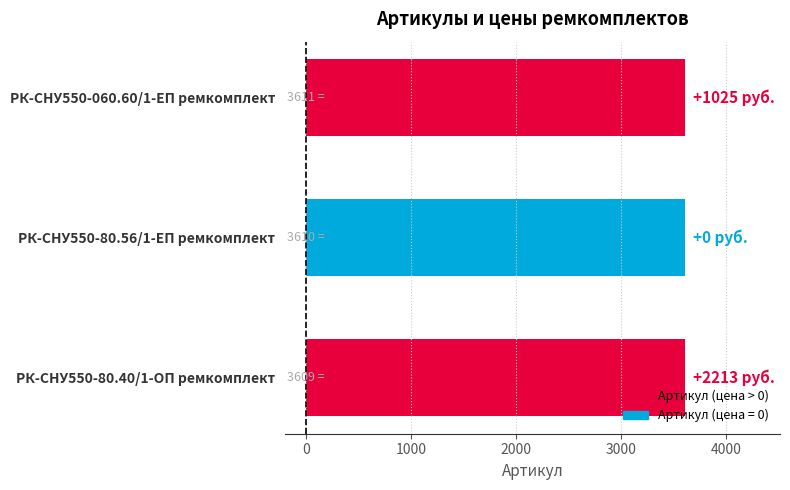

Is it true that the value at РК-СНУ550-060.60/1-ЕП ремкомплект is 785?

False